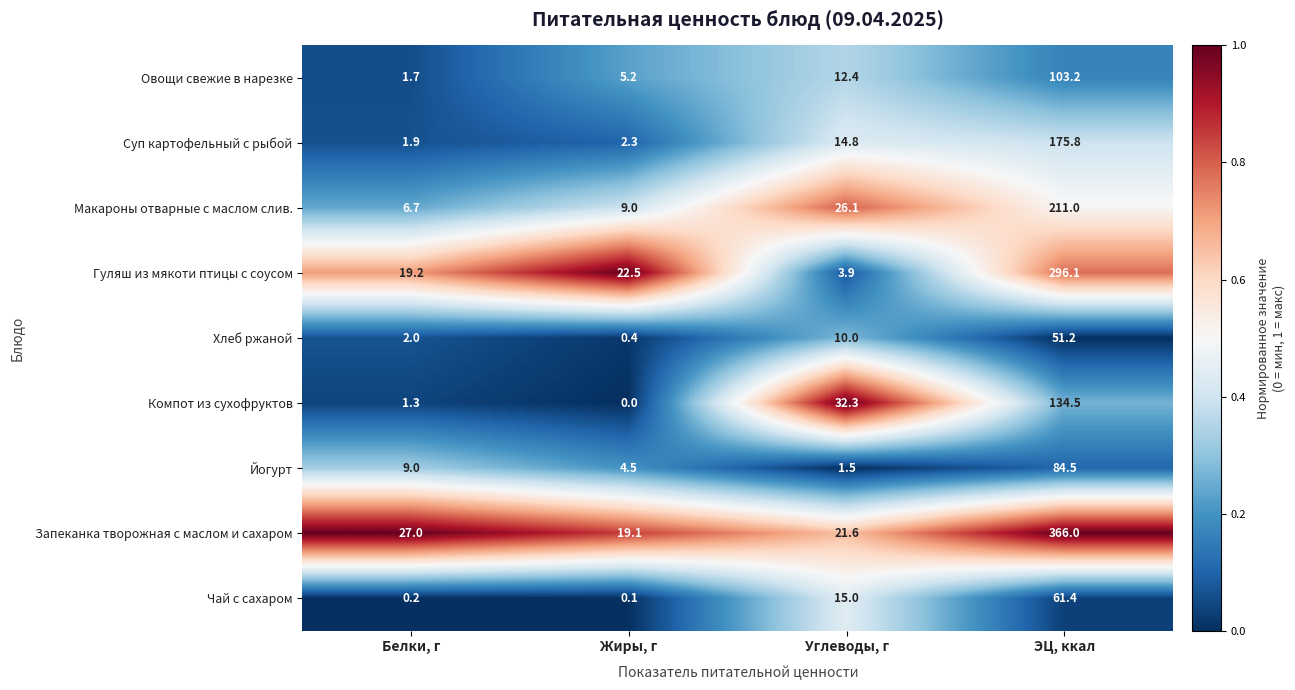

At how many categories does at least one series exceed 0?

4